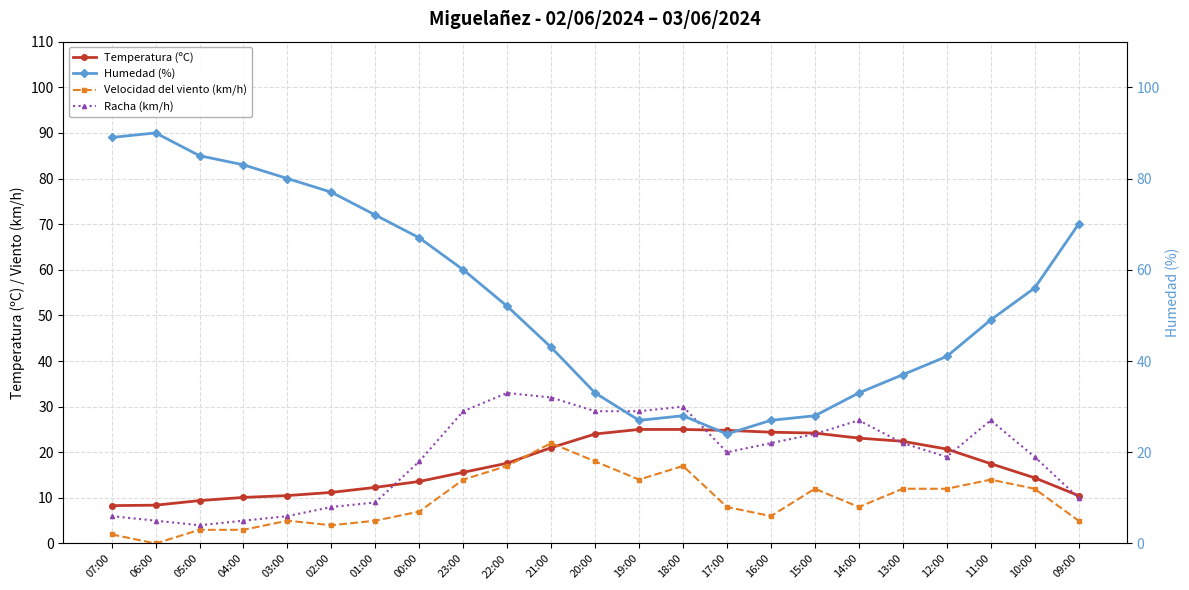

True or false: Temperatura (ºC) has more than 2 points higher than both neighbors.

False